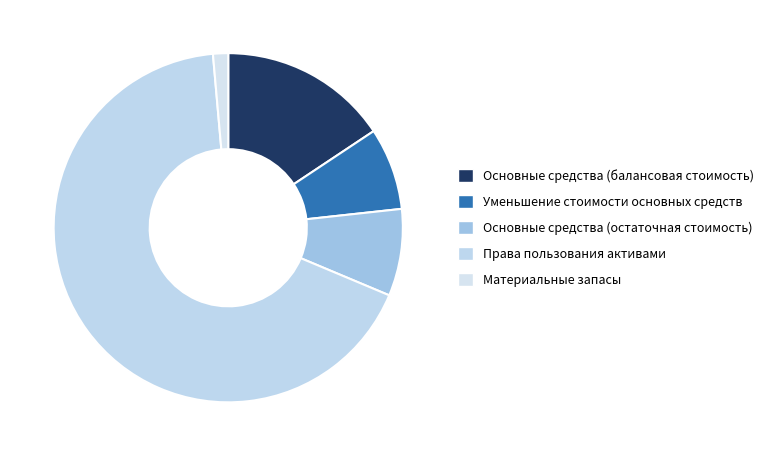

Is it true that Основные средства (остаточная стоимость) is 8% of the pie?

True